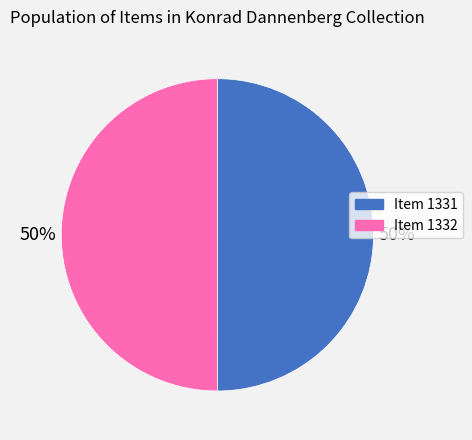

Approximately how many times larger is the value at Item 1332 compared to Item 1331?

1.0